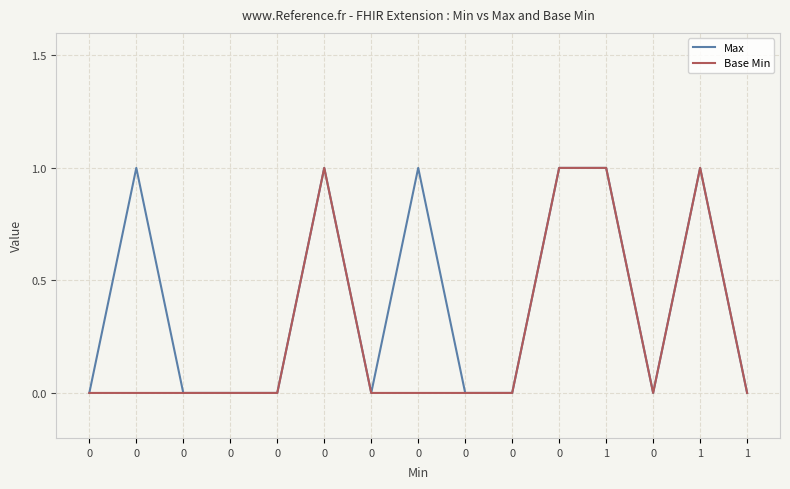

Is it true that Max equals -1 at 0?

False